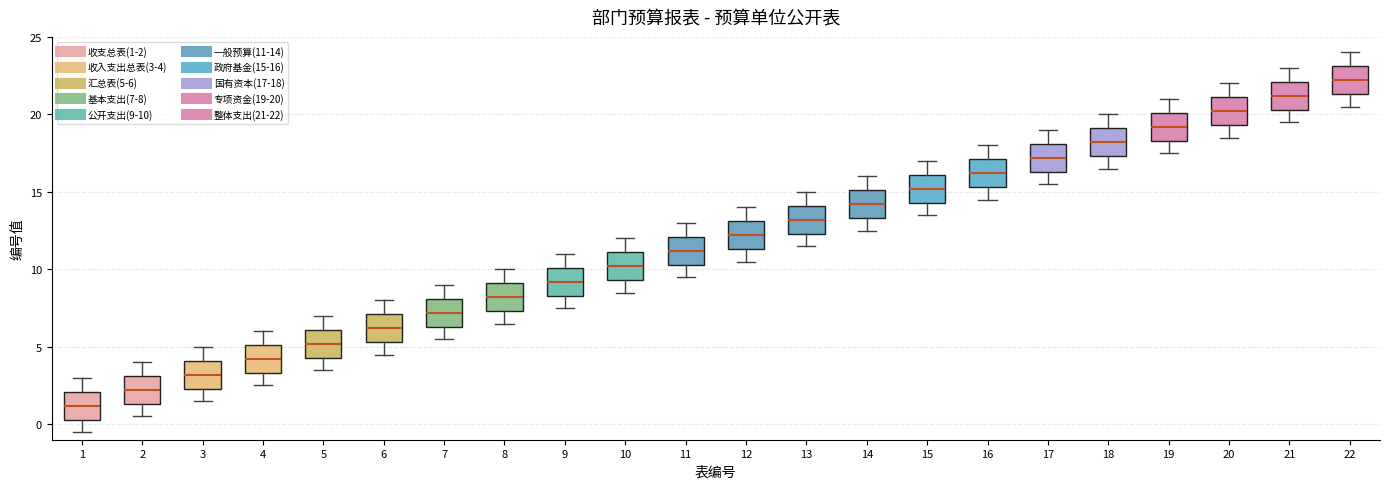

Which box's median line is the lowest?

1